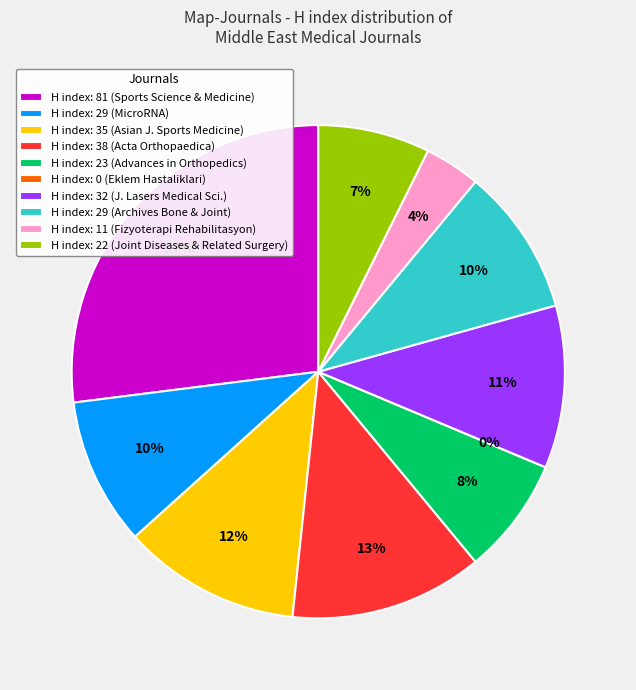

Is there a majority slice in this chart?

No